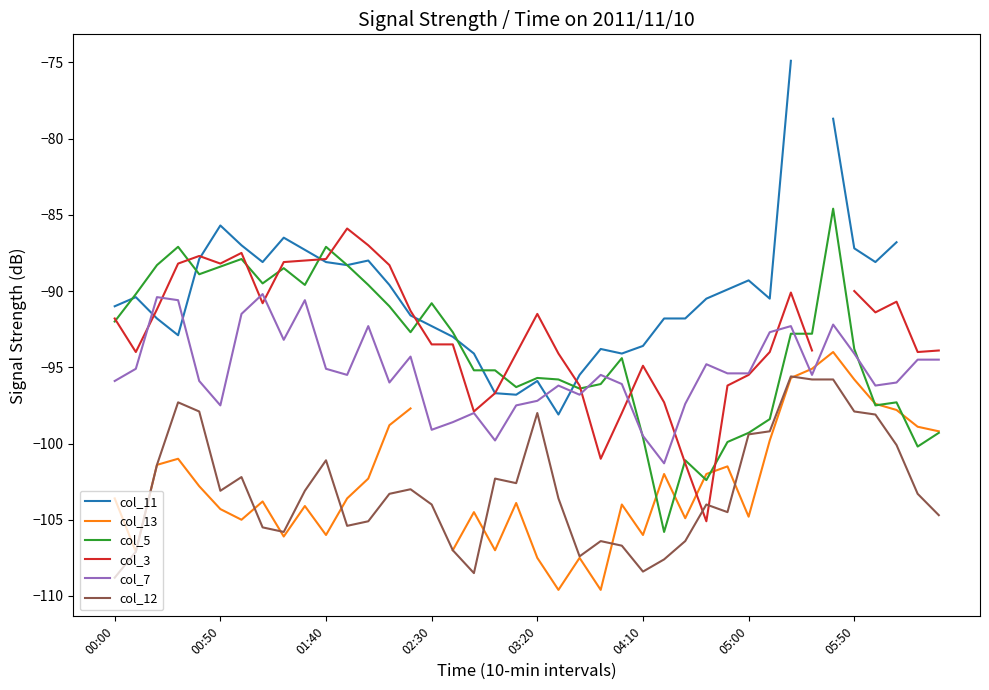

How many times do col_12 and col_13 cross each other?

7